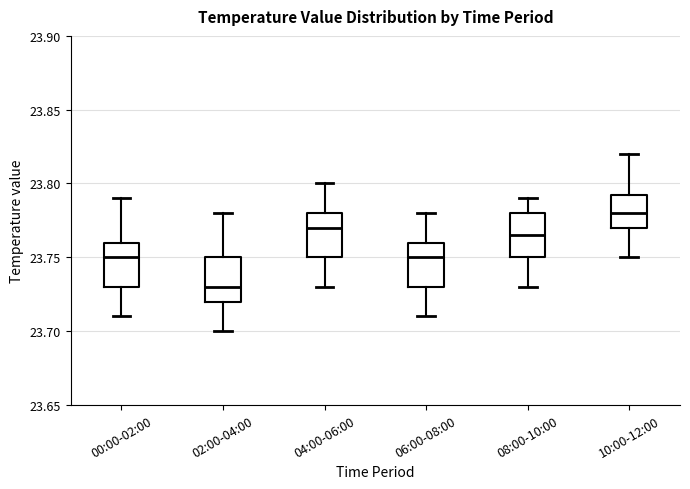

Reading left to right, read every box against the y-axis: the position of its median line, the range the box covers, and the ends of its whiskers. The values are not printed on the chart, so give them approximately, as read against the axis.

00:00-02:00: median 23.750, box 23.730 to 23.760, whiskers 23.710 to 23.790
02:00-04:00: median 23.730, box 23.720 to 23.750, whiskers 23.700 to 23.780
04:00-06:00: median 23.770, box 23.750 to 23.780, whiskers 23.730 to 23.800
06:00-08:00: median 23.750, box 23.730 to 23.760, whiskers 23.710 to 23.780
08:00-10:00: median 23.765, box 23.750 to 23.780, whiskers 23.730 to 23.790
10:00-12:00: median 23.780, box 23.770 to 23.795, whiskers 23.750 to 23.820